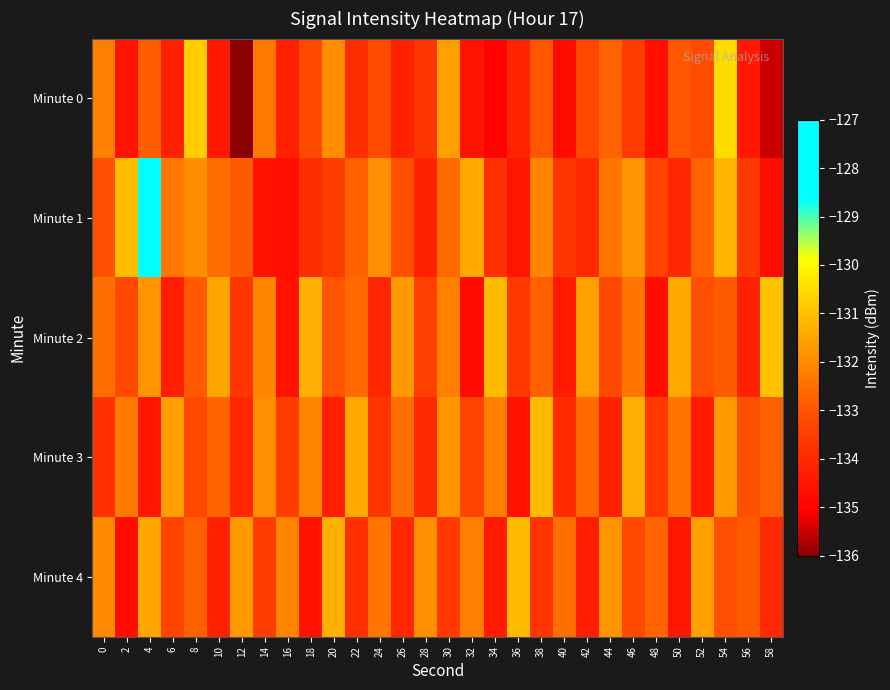

Which series has the widest spread of values?

Minute 1